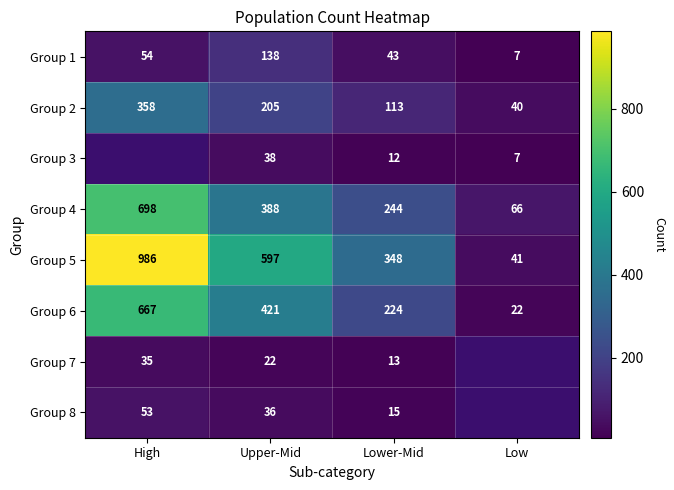

Is it true that Group 5 equals 575 at Lower-Mid?

False